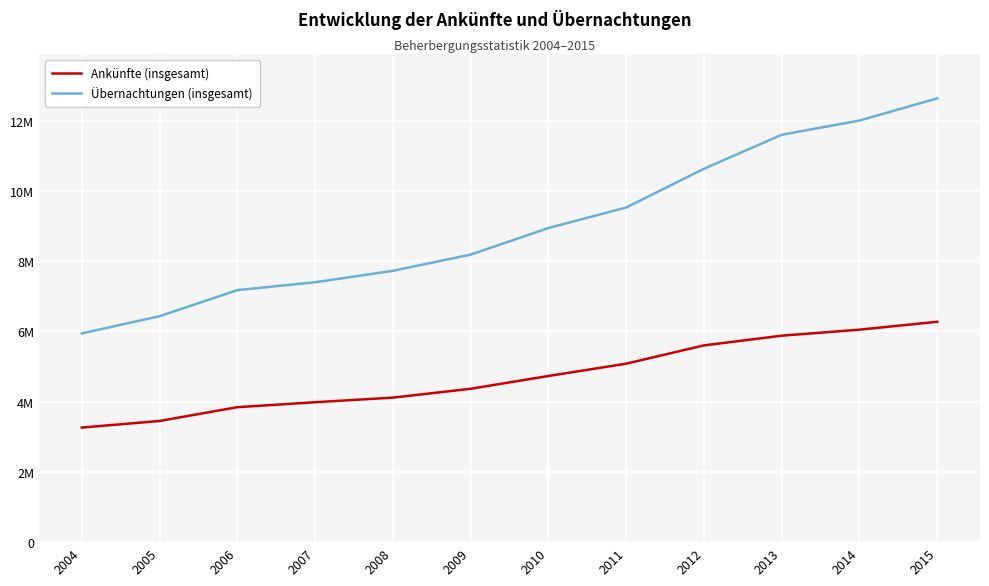

List the series in order of their peak value, highest first.

Übernachtungen (insgesamt), Ankünfte (insgesamt)